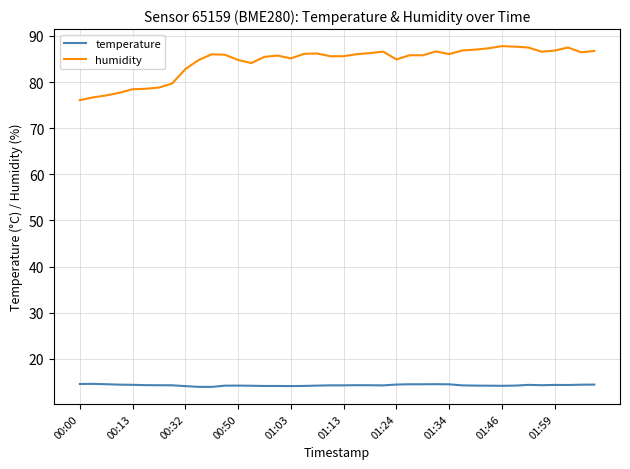

What is the average value of the temperature series?

14.3